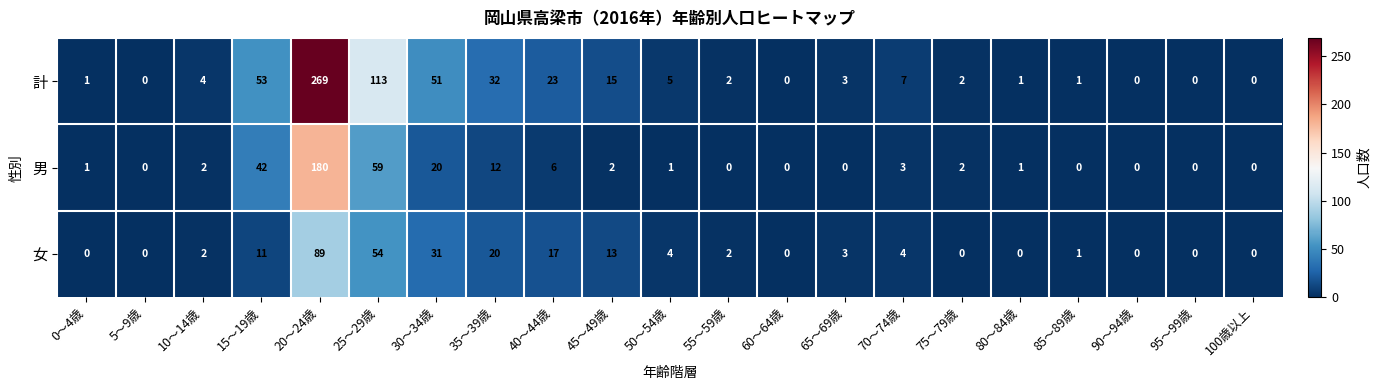

What is the difference between the highest and lowest values at 40～44歳?

17